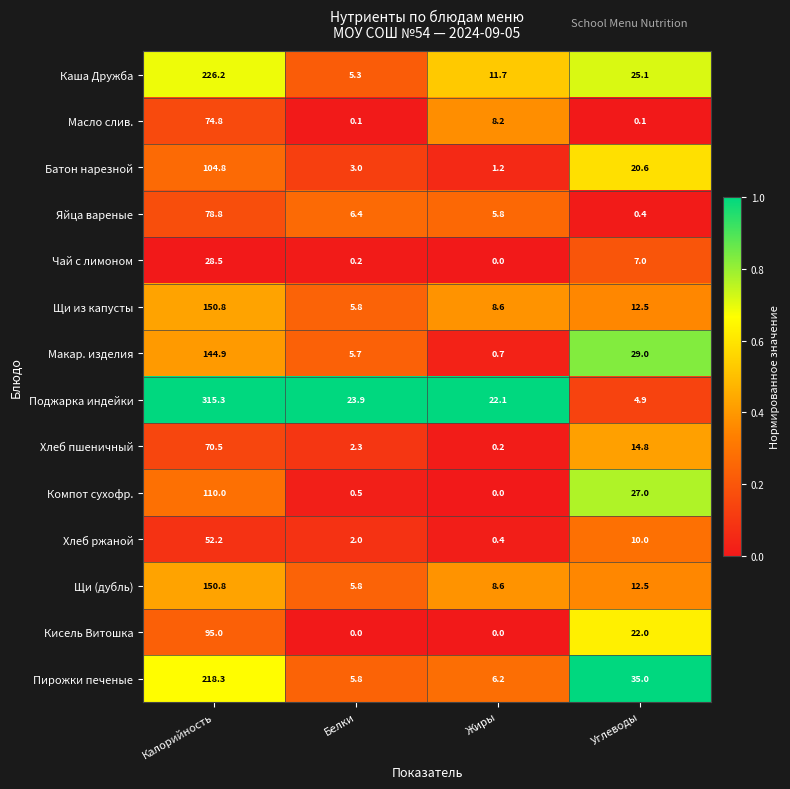

What is the spread (max minus min) of values at Калорийность?

286.8